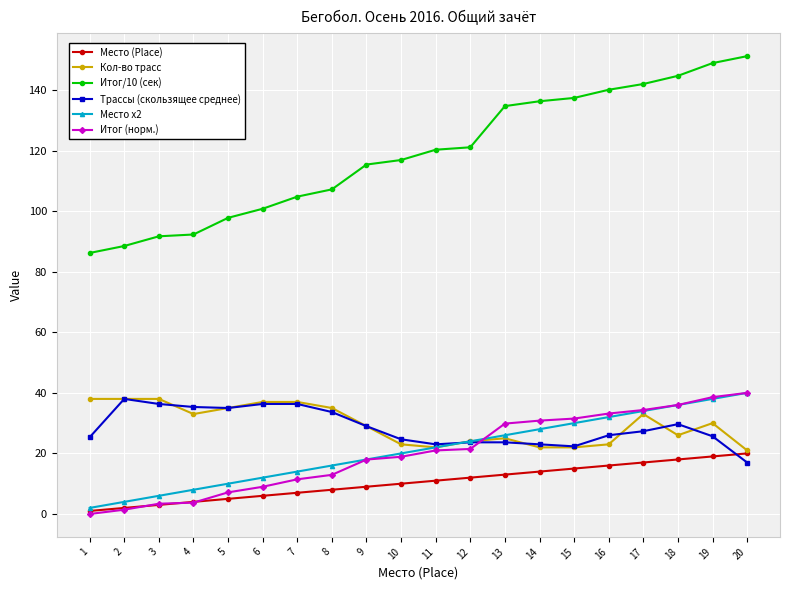

Is it true that Итог (норм.) equals 11.4 at 7?

True